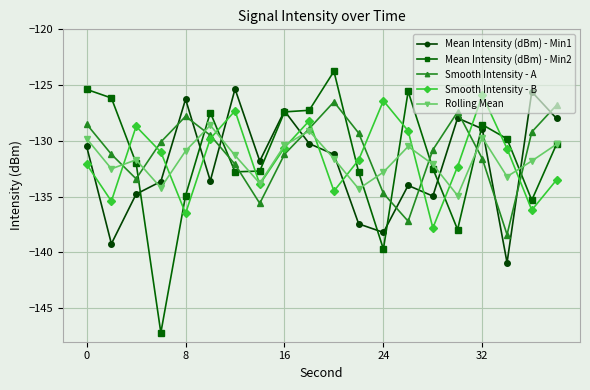

What is the value of the Rolling Mean point at the 19th from the left?

-131.8